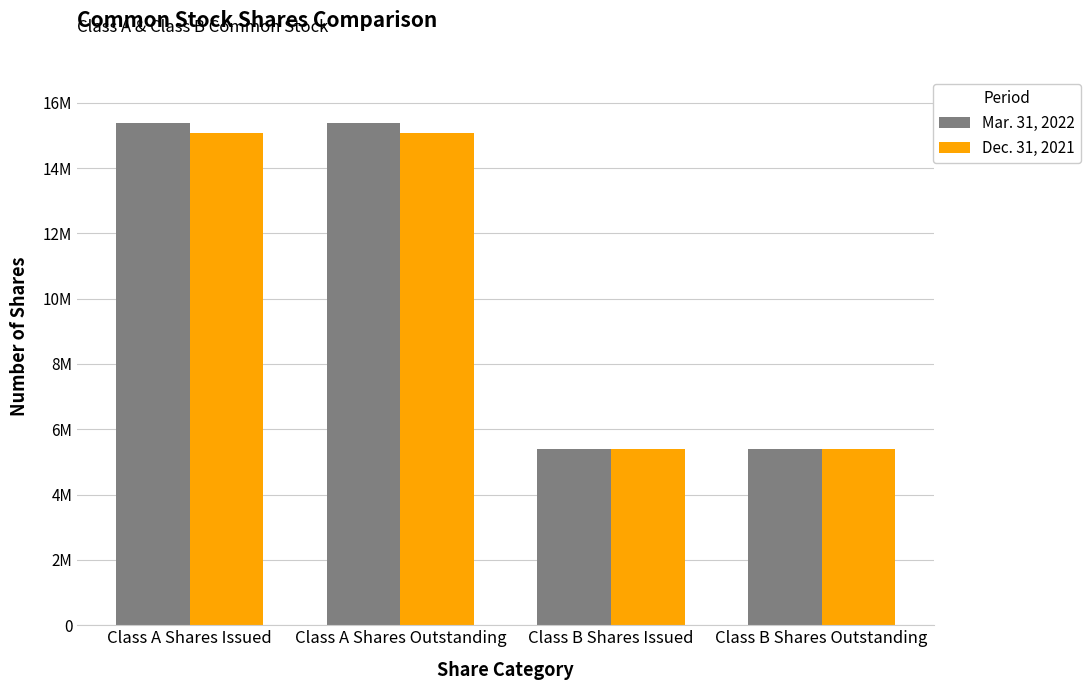

Read the Mar. 31, 2022 value at Class B Shares Issued.

5400000